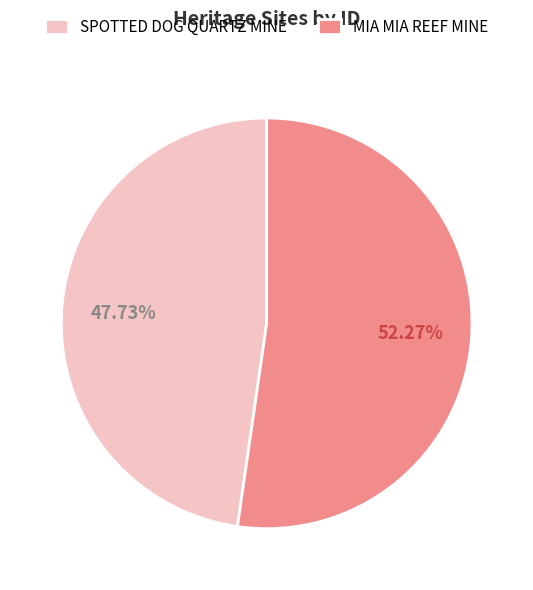

To the nearest percent, what is the difference between the largest and smallest slice percentages?

5%